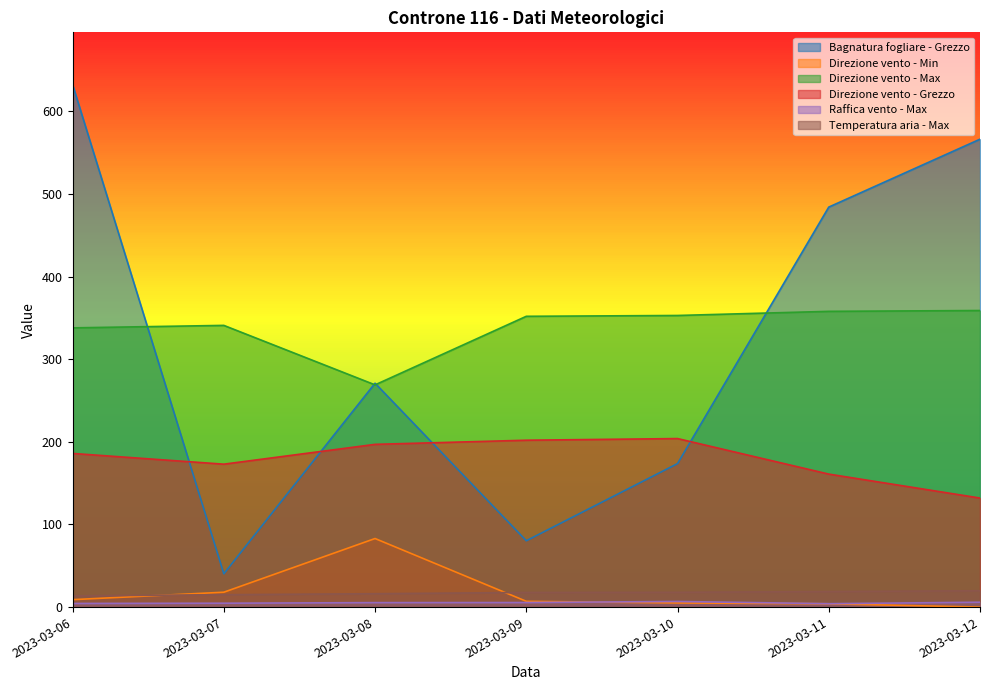

What is the maximum value for Temperatura aria - Max?

19.8